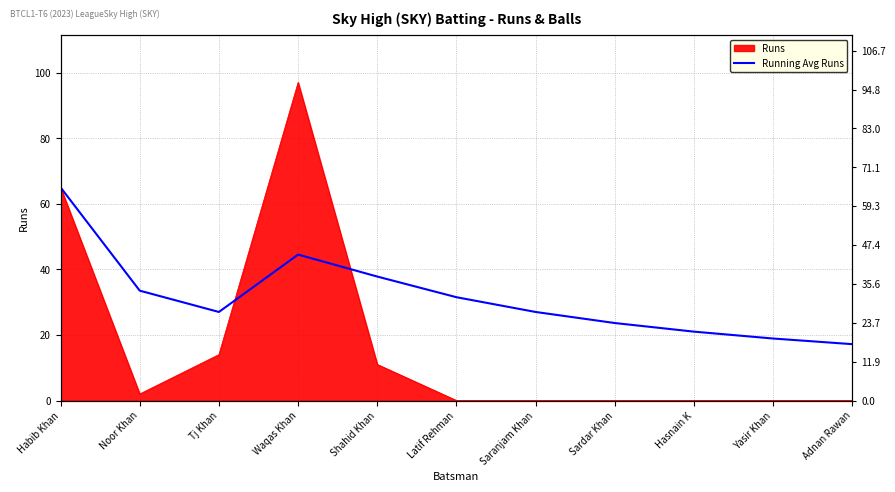

At which label is the value closest to 41?

Shahid Khan